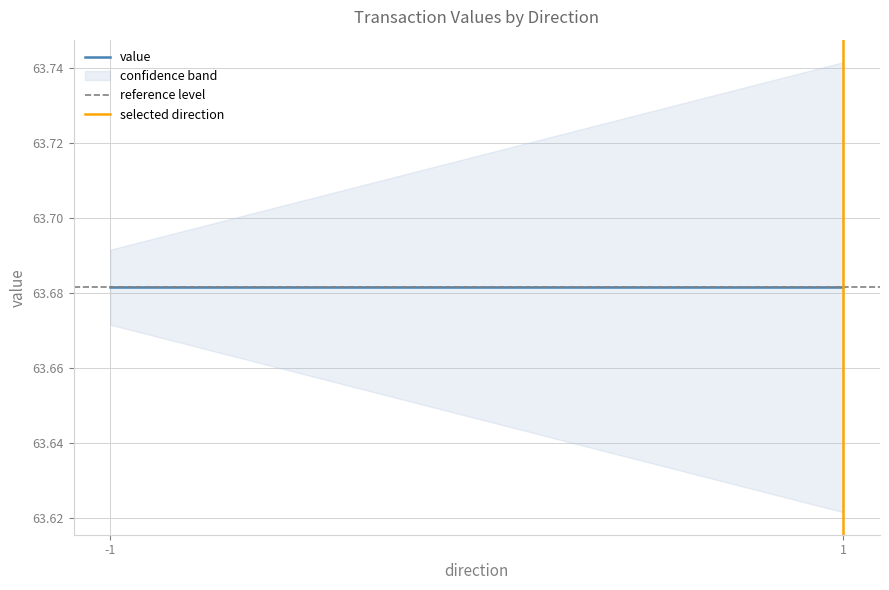

True or false: io_index and valid_mainchain cross at least once.

False